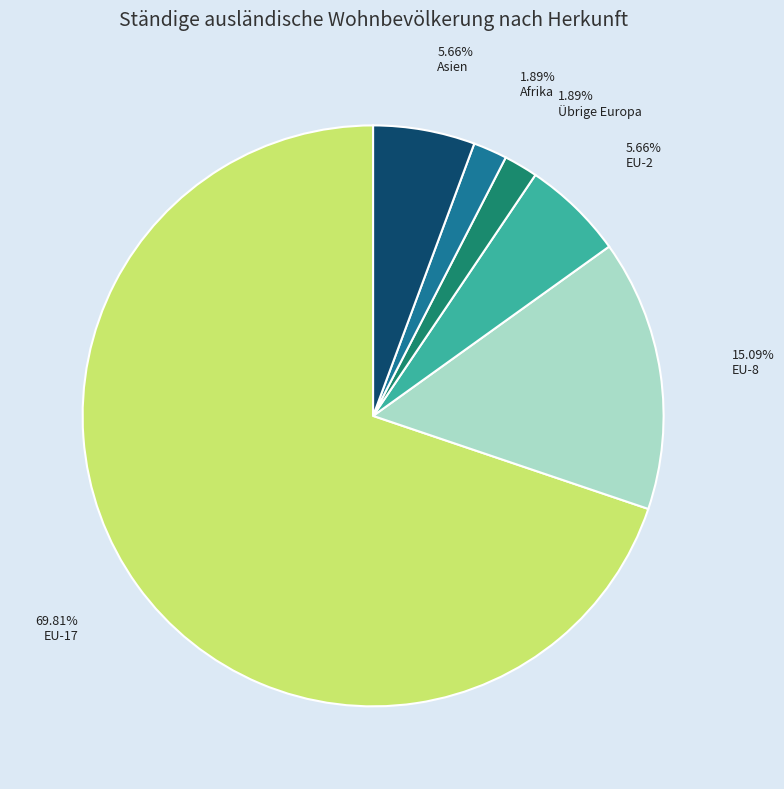

Do EU-17 and Afrika together represent more than half of the pie?

Yes